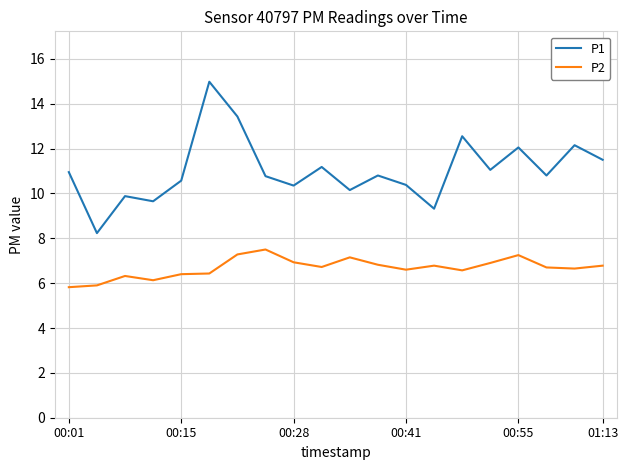

Which series has the widest spread of values?

P1